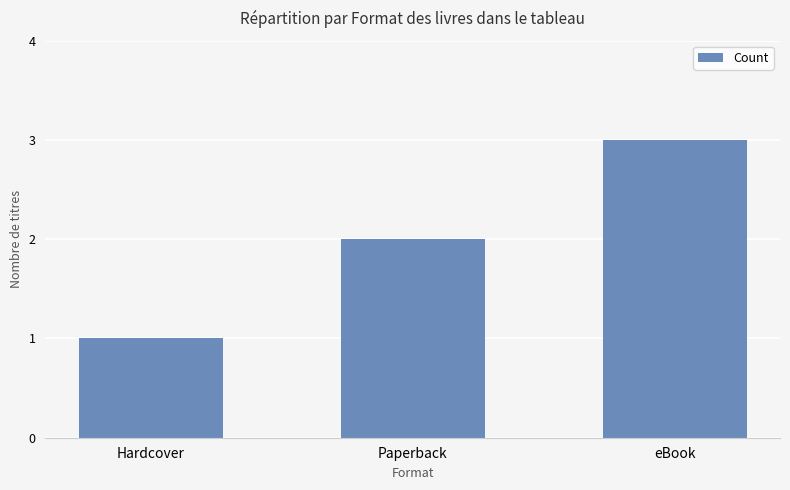

Between eBook and Hardcover, which is larger?

eBook